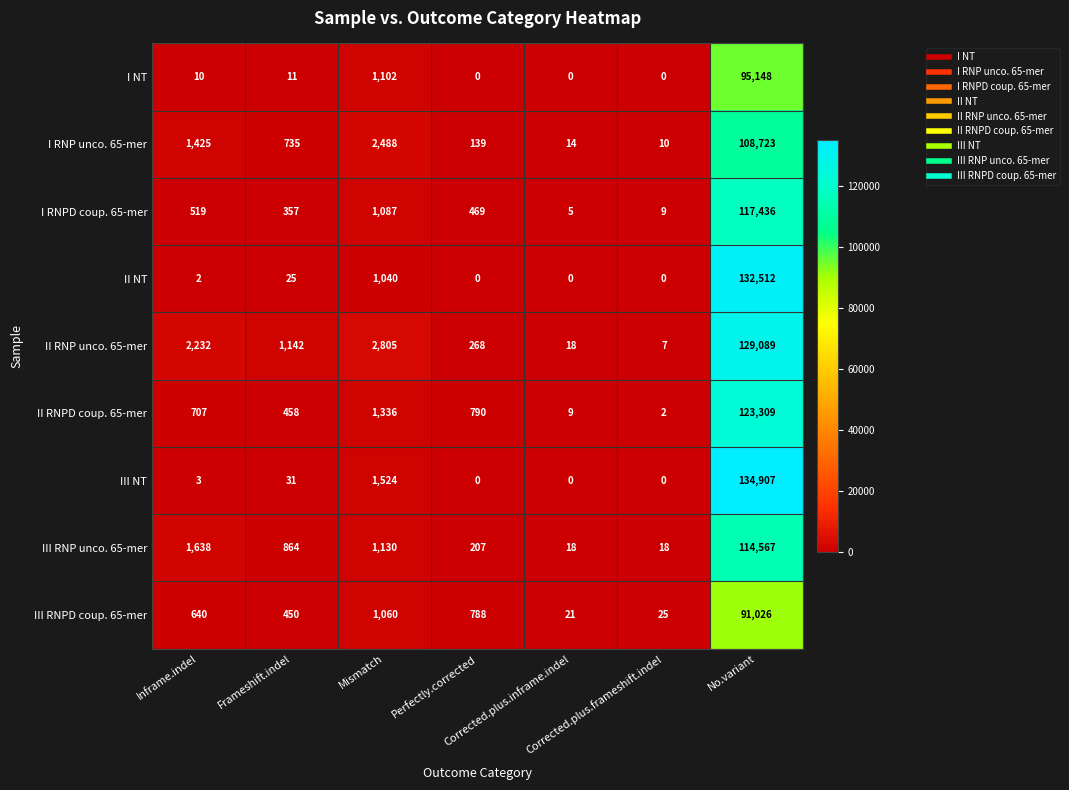

Which series has the widest spread of values?

III NT